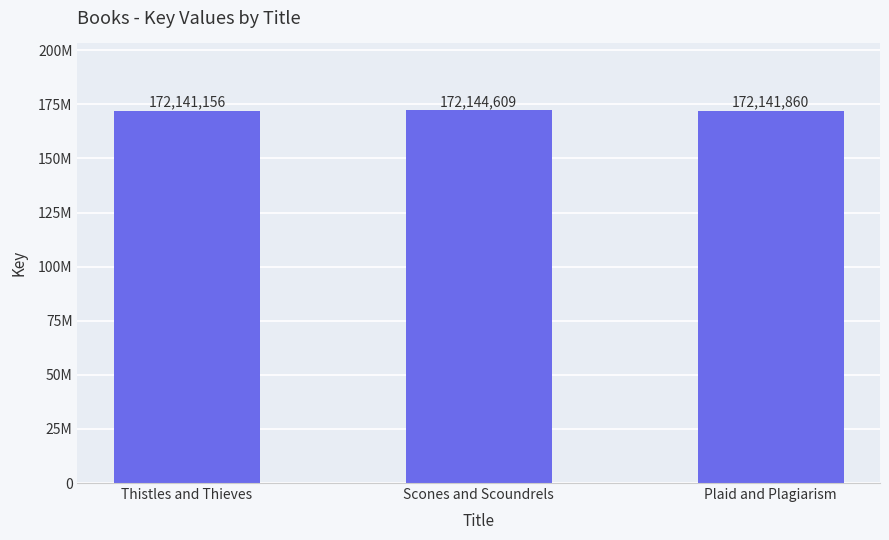

What is the value of the 2nd bar from the left?

172144609